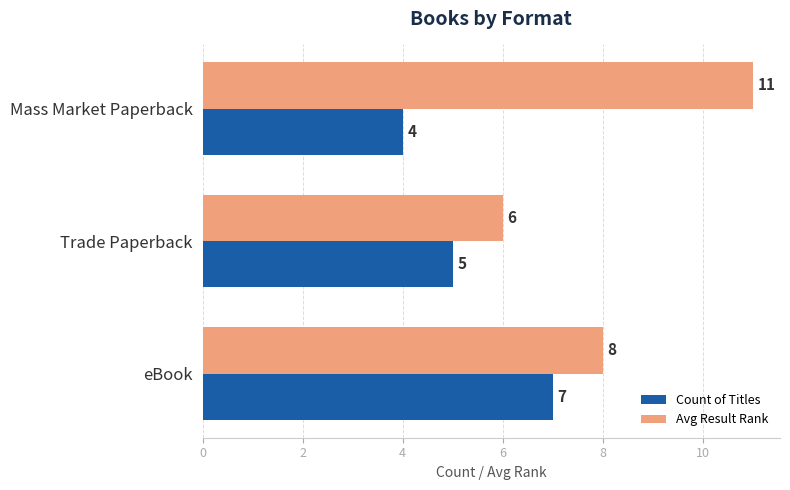

At which label is Count of Titles closest to 5?

Trade Paperback